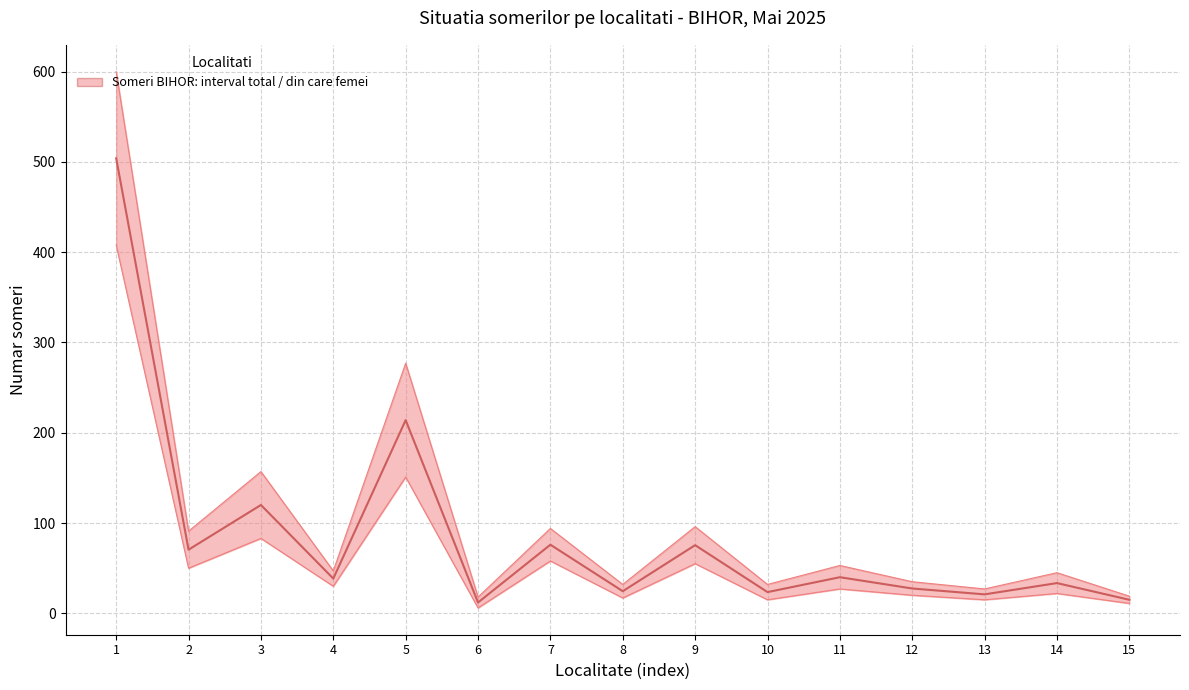

What is the value of the Median (femei + total) / 2 point at the 2nd from the left?

70.5